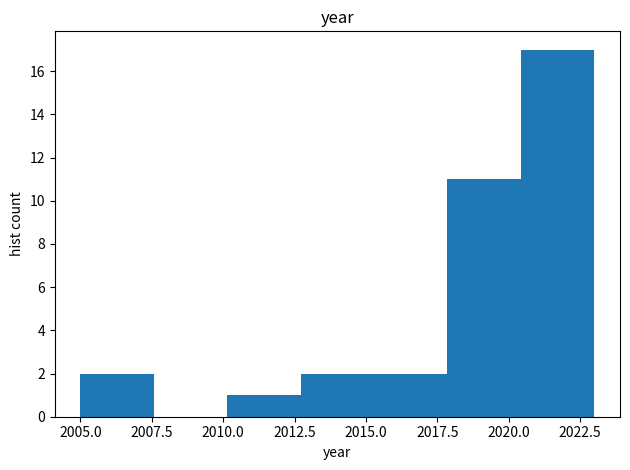

Reading left to right, transcribe this chart: for each bar, give the range it covers on the x-axis and its height. Neither the bar edges nor the heights are printed on the chart, so give them approximately, as read against the axes.

2005.0 to 2007.5: 2
2007.5 to 2010.0: 0
2010.0 to 2012.5: 1
2012.5 to 2015.5: 2
2015.5 to 2018.0: 2
2018.0 to 2020.5: 11
2020.5 to 2023.0: 17